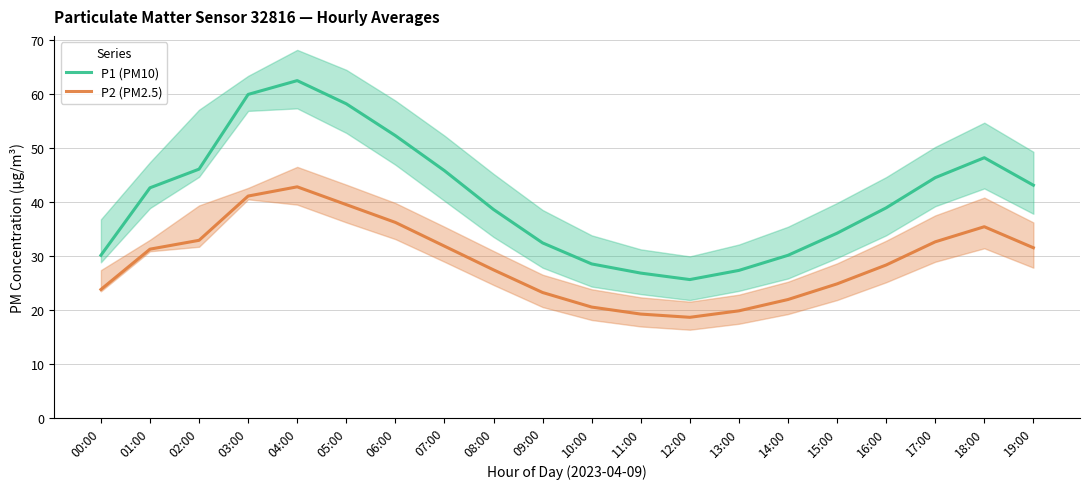

The P2 (PM2.5) series shows 18.6 at 12:00. True or false?

True